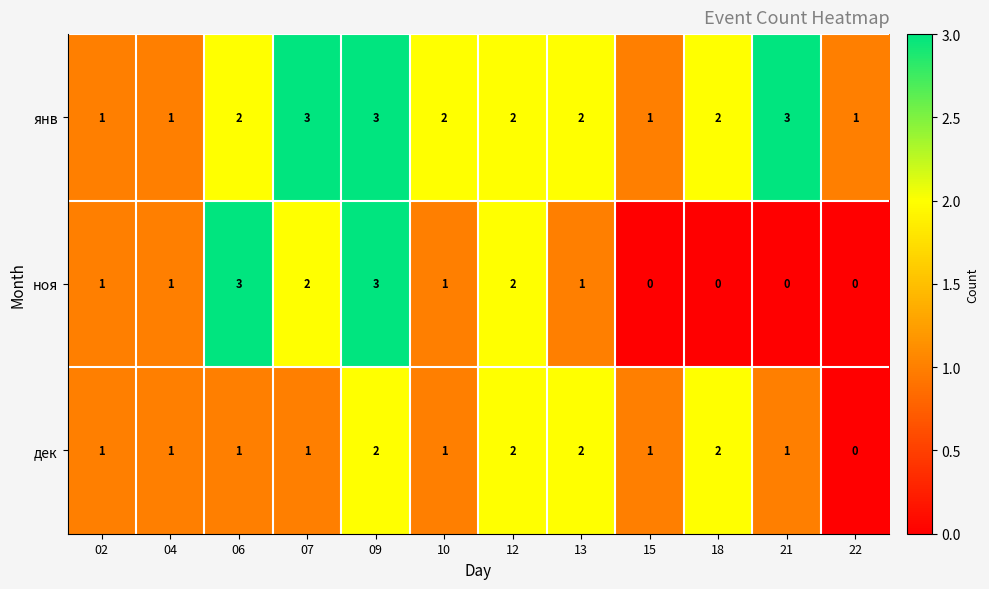

How many categories are shown in the chart?

12